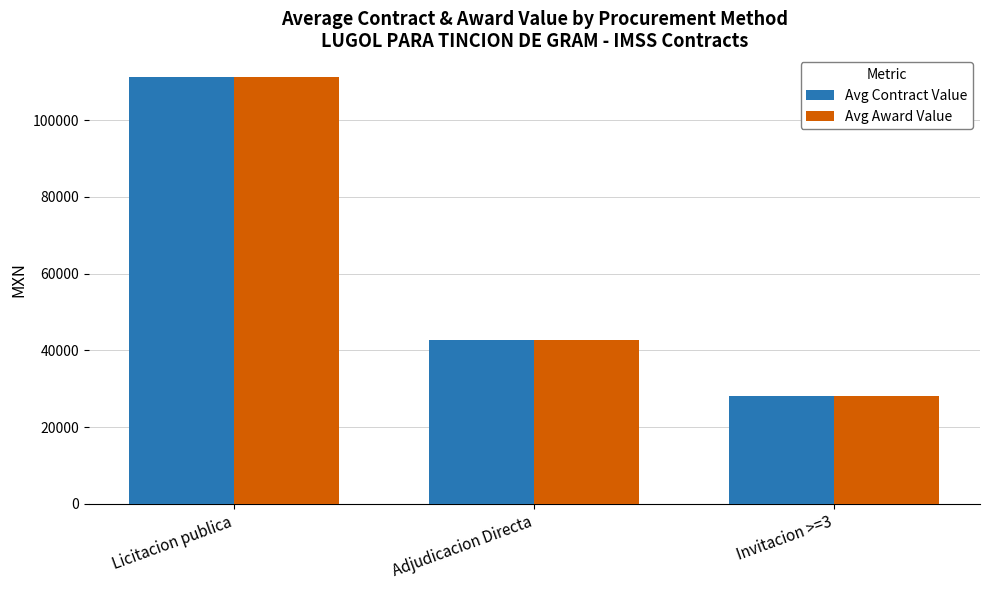

What is the label of the 3rd bar from the left?

Invitacion >=3